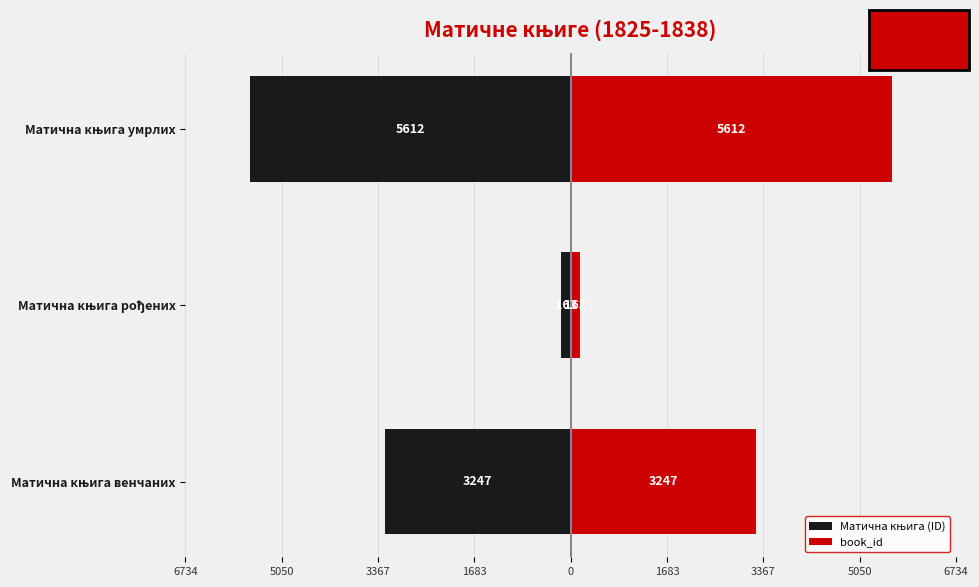

The value of Матична књига (ID) at Матична књига умрлих is -9946. True or false?

False